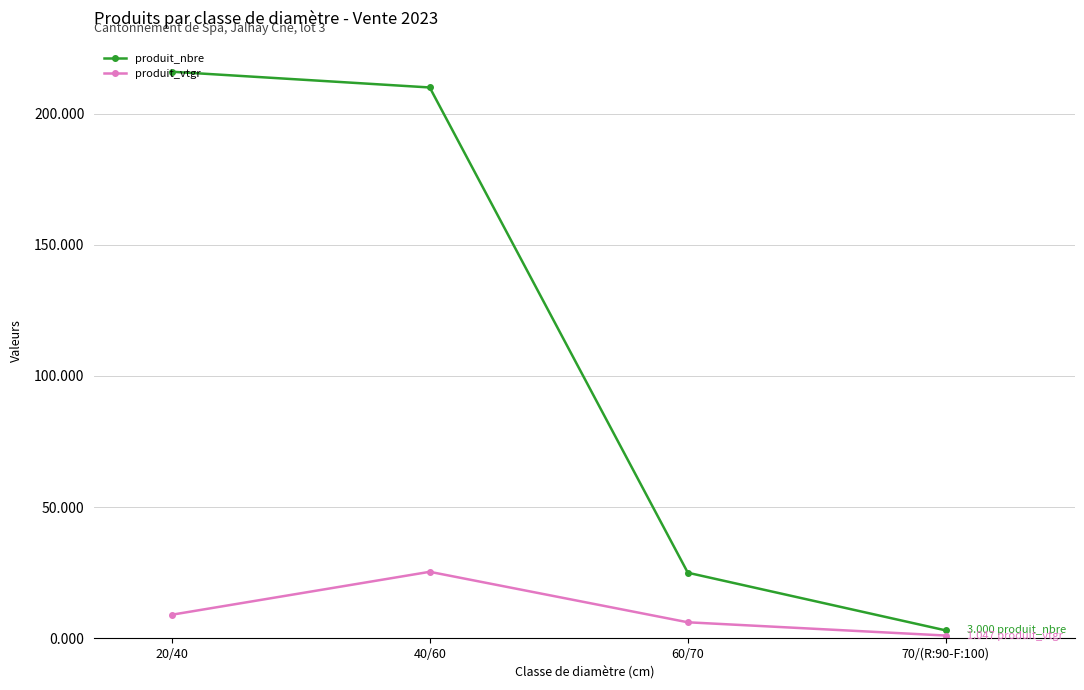

Is the value of produit_nbre at 20/40 greater than the value of produit_vtgr at 40/60?

Yes